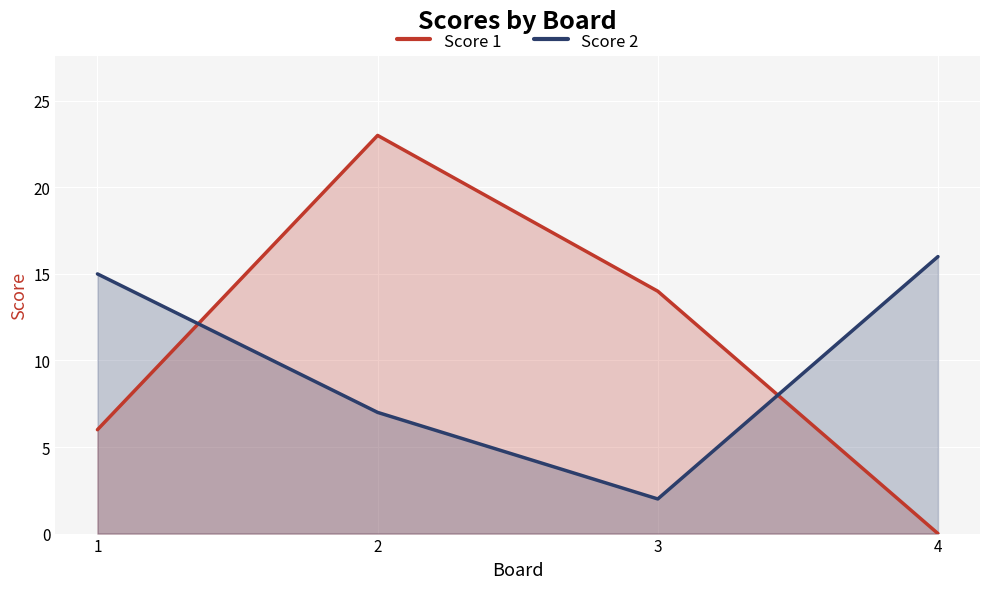

How many lines are shown in the chart?

2